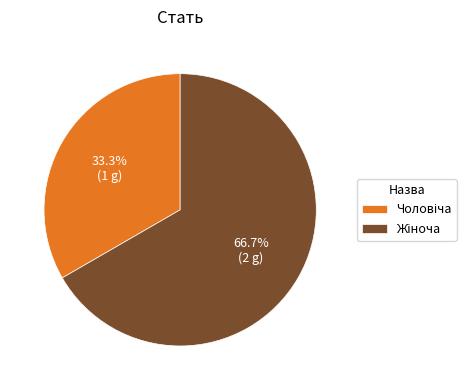

Is there any slice that represents more than half of the pie?

Yes